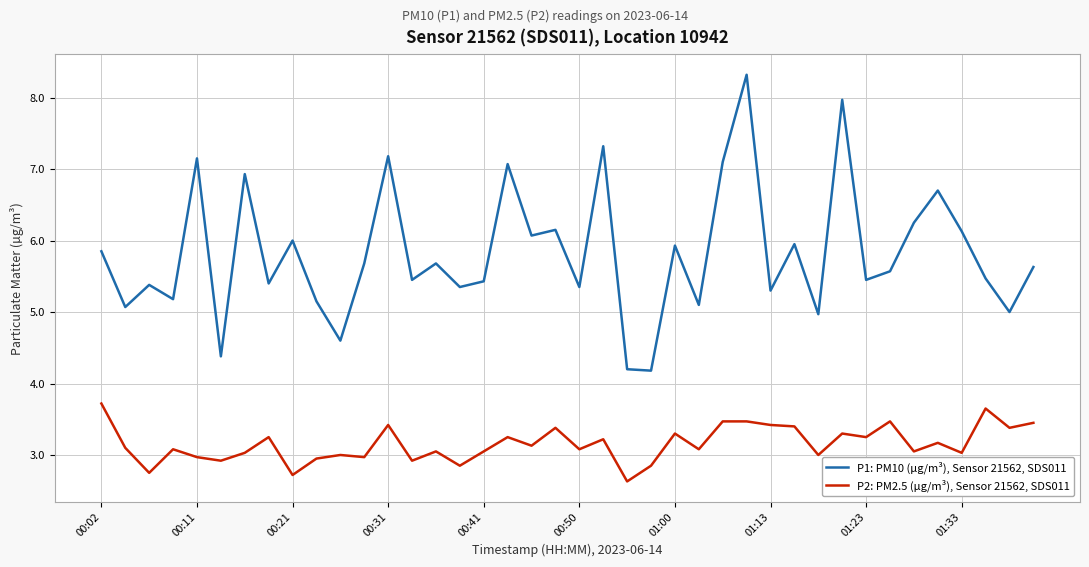

Which series has the largest range (max minus min)?

P1: PM10 (µg/m³), Sensor 21562, SDS011